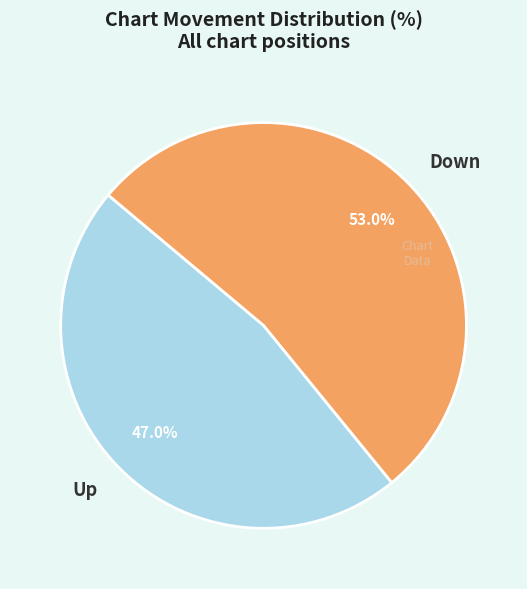

Which slice is the smallest?

Up